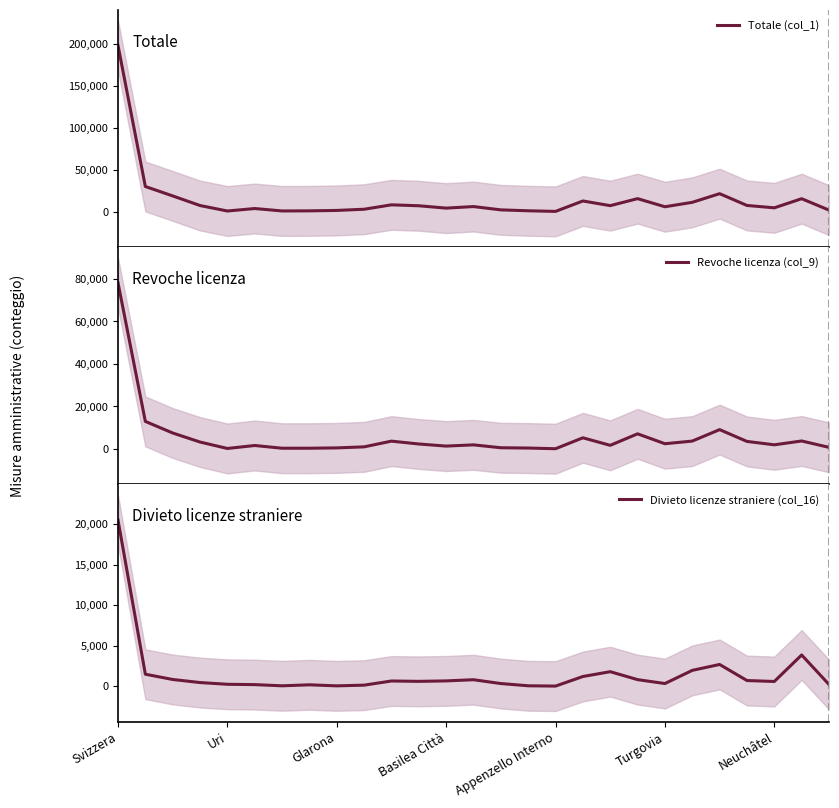

Which series has the largest total across all categories?

Totale (col_1)